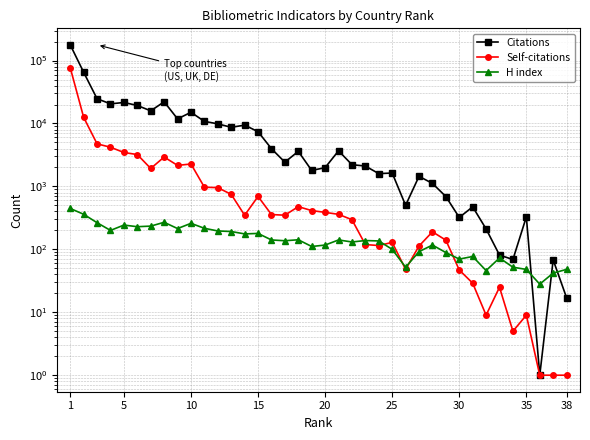

How many values in the Self-citations series are below 357?

19